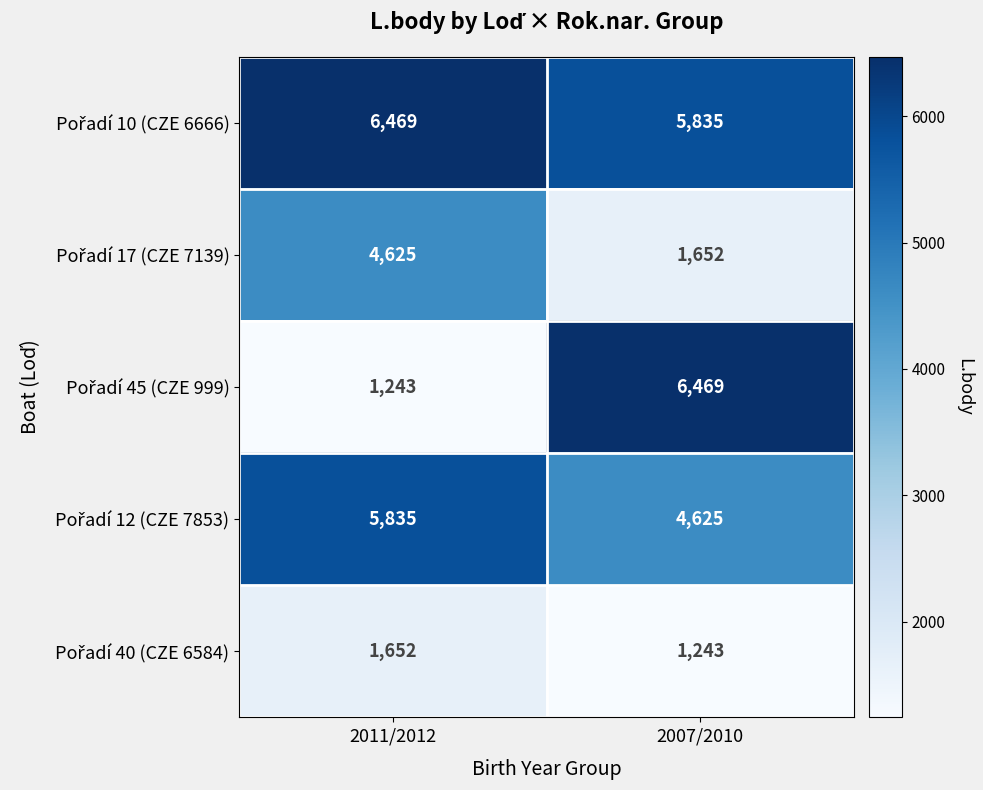

What is the total value across all series at 2011/2012?

19824